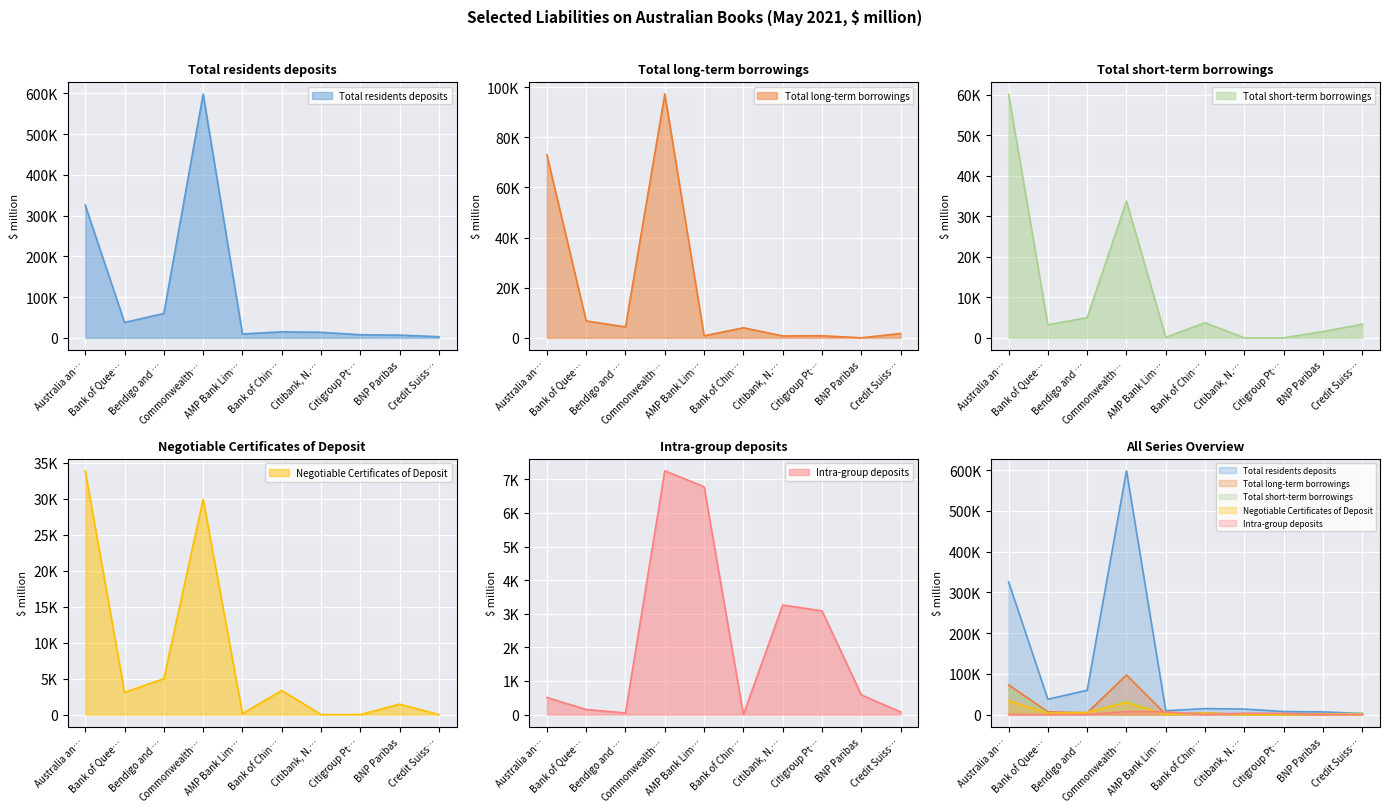

At which label does Total residents deposits reach its minimum?

Credit Suiss…